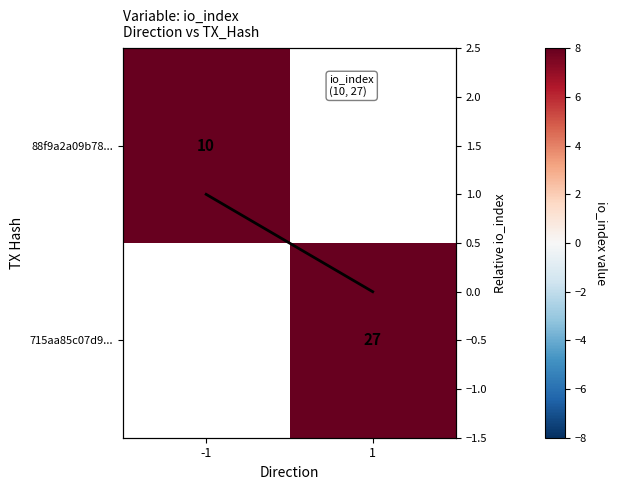

What is the spread (max minus min) of values at -1?

9.0